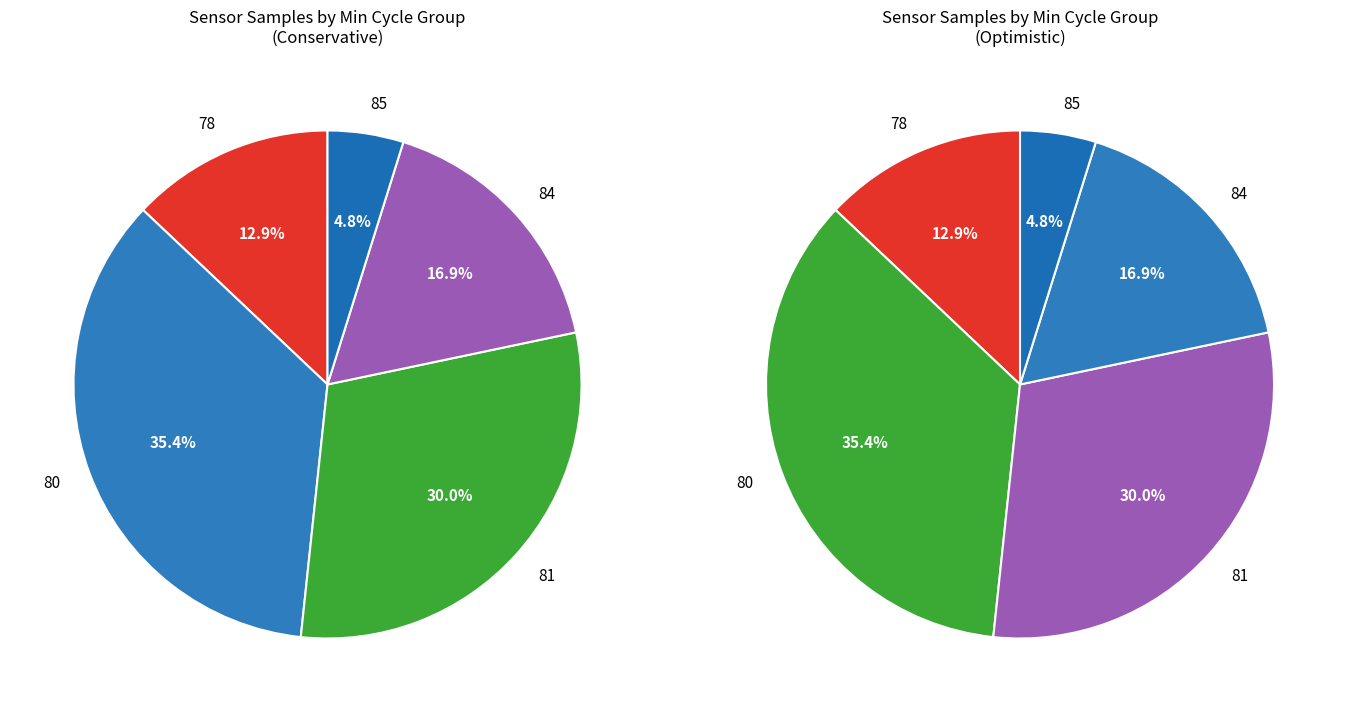

Does any single category account for the majority?

No